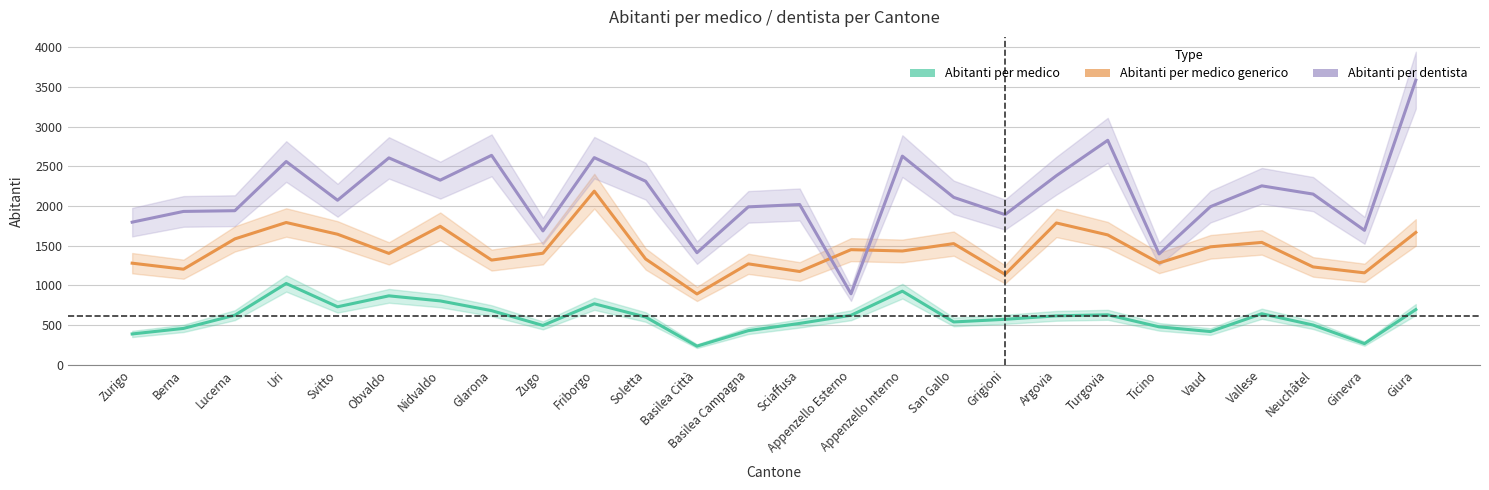

Which category has the highest value in the Abitanti per dentista series?

Giura